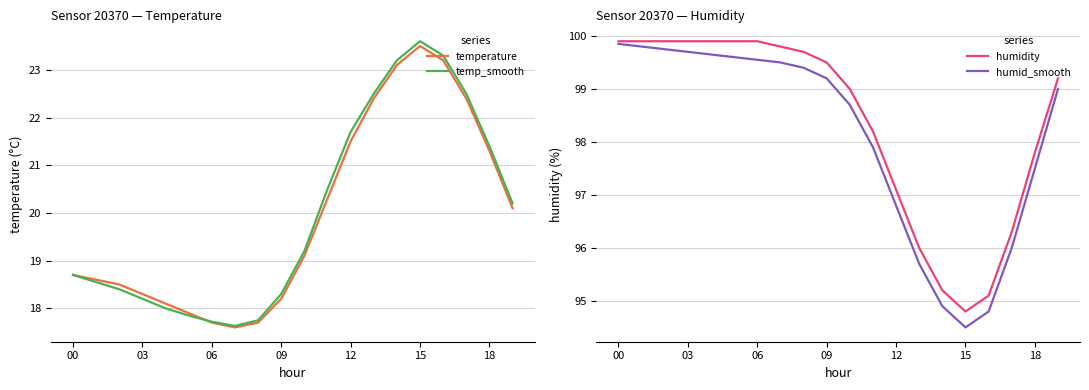

The temp_smooth series shows 3.9 at 09. True or false?

False